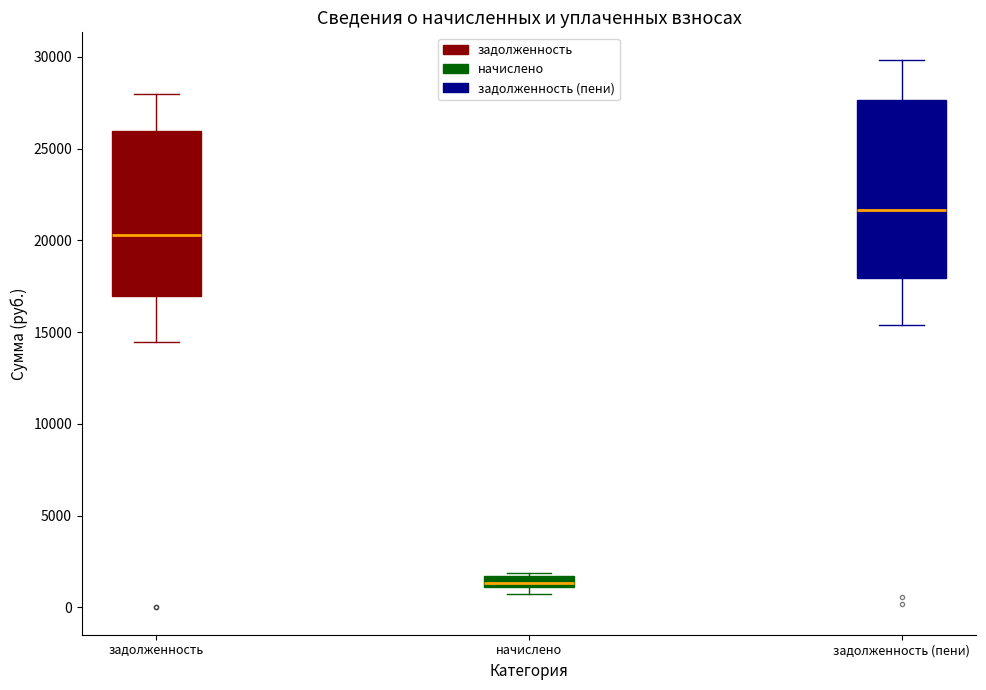

Which box has the highest median line?

задолженность (пени)